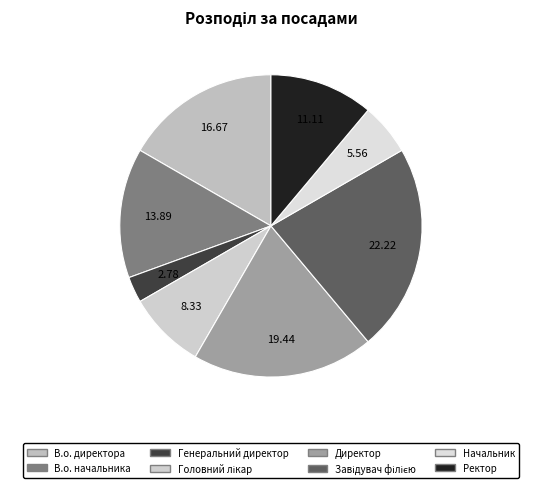

Combined, do В.о. директора and Головний лікар account for over 50%?

No